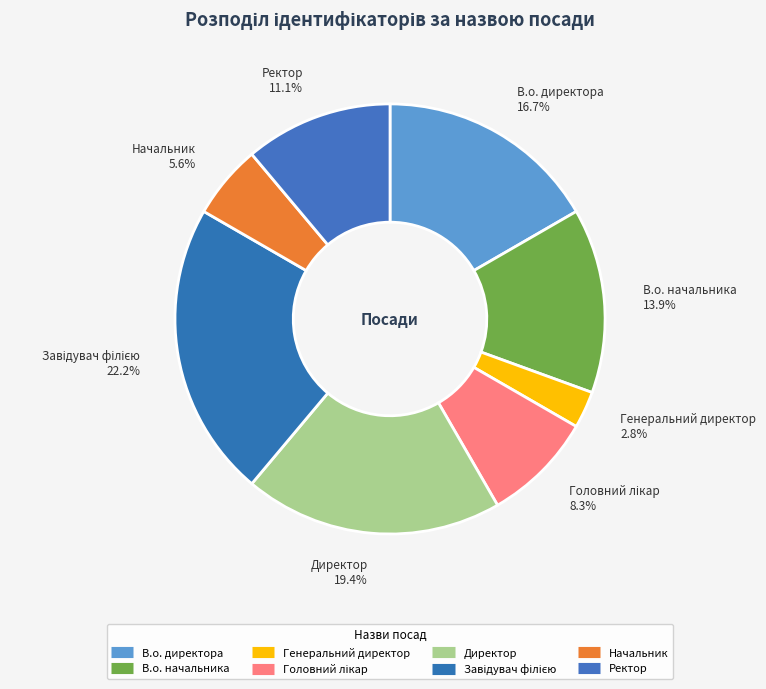

To the nearest percent, what portion does Ректор represent?

11%